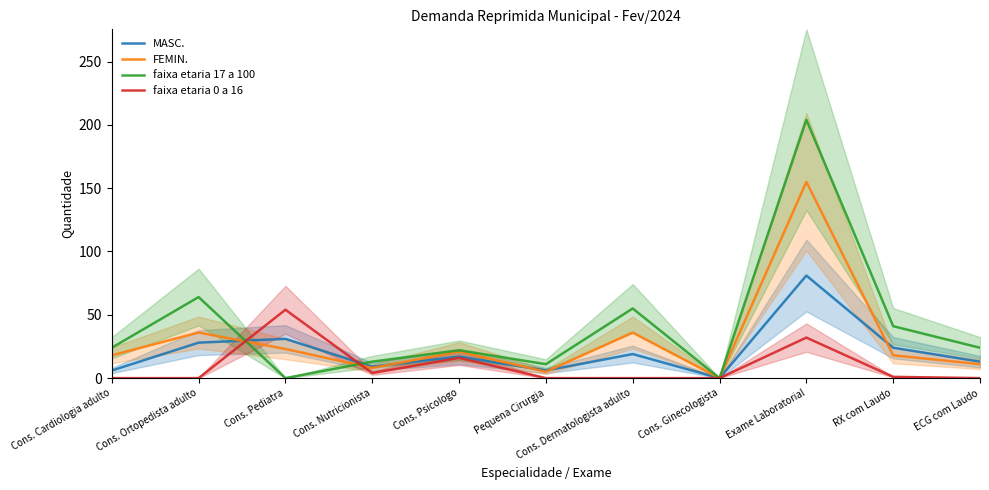

True or false: faixa etaria 0 a 16 and FEMIN. intersect in this chart.

True